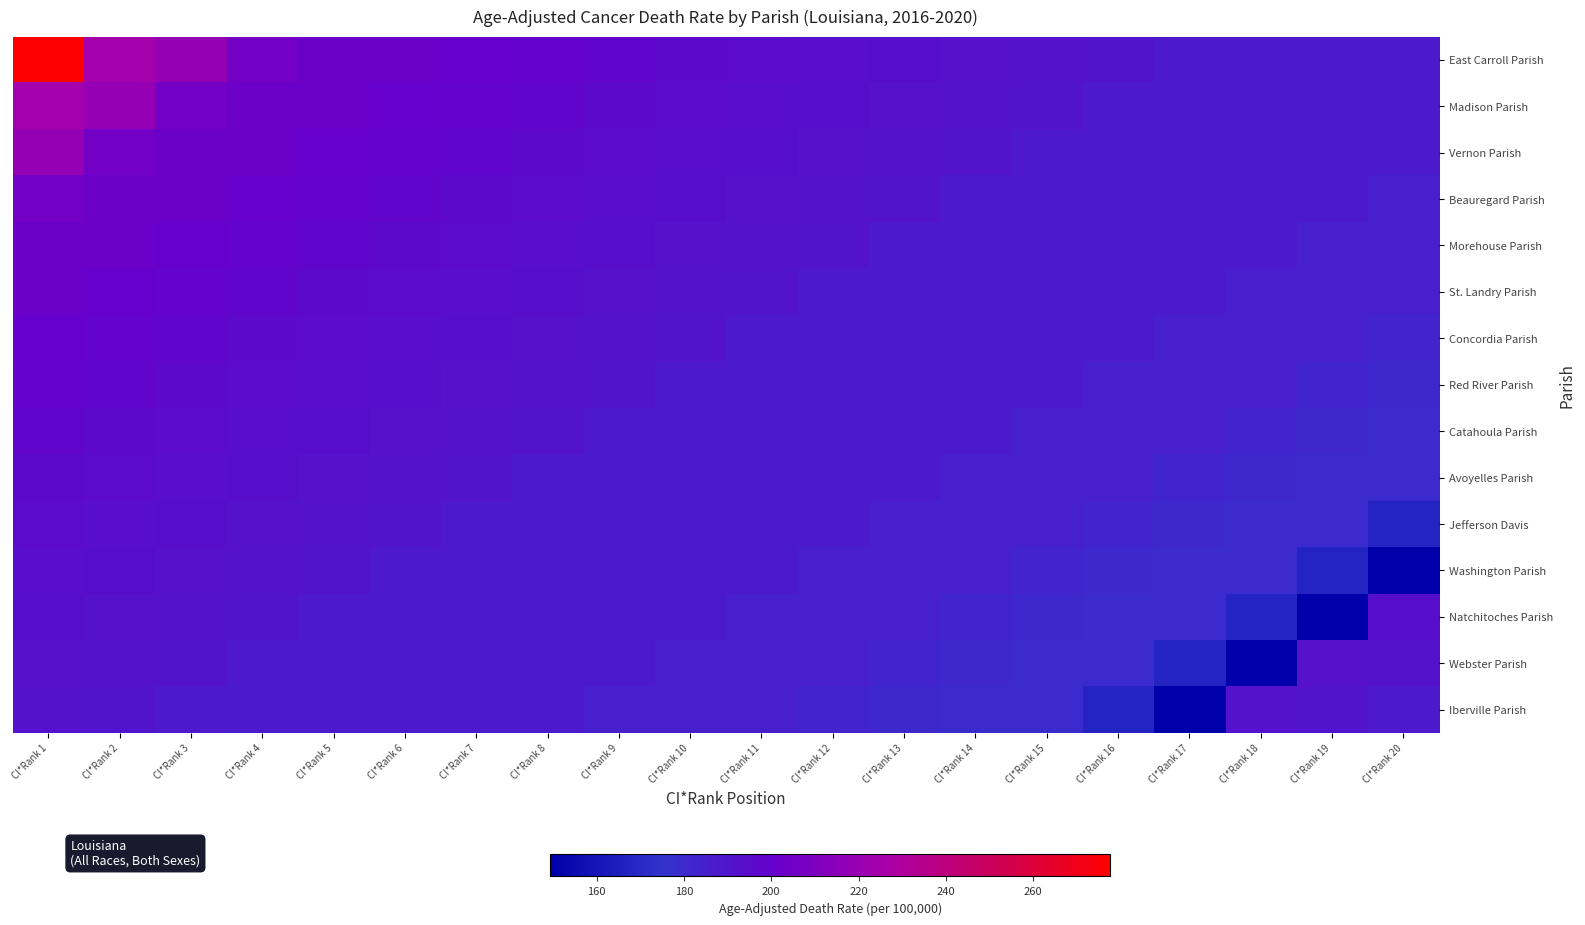

Reading left to right, what are all the values shown in this chart?

East Carroll Parish: CI*Rank 1=277.7	CI*Rank 2=224.4	CI*Rank 3=218.7	CI*Rank 4=206.0	CI*Rank 5=202.9	CI*Rank 6=202.9	CI*Rank 7=200.6	CI*Rank 8=199.2	CI*Rank 9=198.6	CI*Rank 10=196.4	CI*Rank 11=195.9	CI*Rank 12=194.0	CI*Rank 13=193.4	CI*Rank 14=192.3	CI*Rank 15=191.7	CI*Rank 16=191.4	CI*Rank 17=188.5	CI*Rank 18=188.4	CI*Rank 19=188.4	CI*Rank 20=188.2
Madison Parish: CI*Rank 1=224.4	CI*Rank 2=218.7	CI*Rank 3=206.0	CI*Rank 4=202.9	CI*Rank 5=202.9	CI*Rank 6=200.6	CI*Rank 7=199.2	CI*Rank 8=198.6	CI*Rank 9=196.4	CI*Rank 10=195.9	CI*Rank 11=194.0	CI*Rank 12=193.4	CI*Rank 13=192.3	CI*Rank 14=191.7	CI*Rank 15=191.4	CI*Rank 16=188.5	CI*Rank 17=188.4	CI*Rank 18=188.4	CI*Rank 19=188.2	CI*Rank 20=188.0
Vernon Parish: CI*Rank 1=218.7	CI*Rank 2=206.0	CI*Rank 3=202.9	CI*Rank 4=202.9	CI*Rank 5=200.6	CI*Rank 6=199.2	CI*Rank 7=198.6	CI*Rank 8=196.4	CI*Rank 9=195.9	CI*Rank 10=194.0	CI*Rank 11=193.4	CI*Rank 12=192.3	CI*Rank 13=191.7	CI*Rank 14=191.4	CI*Rank 15=188.5	CI*Rank 16=188.4	CI*Rank 17=188.4	CI*Rank 18=188.2	CI*Rank 19=188.0	CI*Rank 20=187.7
Beauregard Parish: CI*Rank 1=206.0	CI*Rank 2=202.9	CI*Rank 3=202.9	CI*Rank 4=200.6	CI*Rank 5=199.2	CI*Rank 6=198.6	CI*Rank 7=196.4	CI*Rank 8=195.9	CI*Rank 9=194.0	CI*Rank 10=193.4	CI*Rank 11=192.3	CI*Rank 12=191.7	CI*Rank 13=191.4	CI*Rank 14=188.5	CI*Rank 15=188.4	CI*Rank 16=188.4	CI*Rank 17=188.2	CI*Rank 18=188.0	CI*Rank 19=187.7	CI*Rank 20=185.4
Morehouse Parish: CI*Rank 1=202.9	CI*Rank 2=202.9	CI*Rank 3=200.6	CI*Rank 4=199.2	CI*Rank 5=198.6	CI*Rank 6=196.4	CI*Rank 7=195.9	CI*Rank 8=194.0	CI*Rank 9=193.4	CI*Rank 10=192.3	CI*Rank 11=191.7	CI*Rank 12=191.4	CI*Rank 13=188.5	CI*Rank 14=188.4	CI*Rank 15=188.4	CI*Rank 16=188.2	CI*Rank 17=188.0	CI*Rank 18=187.7	CI*Rank 19=185.4	CI*Rank 20=185.3
St. Landry Parish: CI*Rank 1=202.9	CI*Rank 2=200.6	CI*Rank 3=199.2	CI*Rank 4=198.6	CI*Rank 5=196.4	CI*Rank 6=195.9	CI*Rank 7=194.0	CI*Rank 8=193.4	CI*Rank 9=192.3	CI*Rank 10=191.7	CI*Rank 11=191.4	CI*Rank 12=188.5	CI*Rank 13=188.4	CI*Rank 14=188.4	CI*Rank 15=188.2	CI*Rank 16=188.0	CI*Rank 17=187.7	CI*Rank 18=185.4	CI*Rank 19=185.3	CI*Rank 20=185.2
Concordia Parish: CI*Rank 1=200.6	CI*Rank 2=199.2	CI*Rank 3=198.6	CI*Rank 4=196.4	CI*Rank 5=195.9	CI*Rank 6=194.0	CI*Rank 7=193.4	CI*Rank 8=192.3	CI*Rank 9=191.7	CI*Rank 10=191.4	CI*Rank 11=188.5	CI*Rank 12=188.4	CI*Rank 13=188.4	CI*Rank 14=188.2	CI*Rank 15=188.0	CI*Rank 16=187.7	CI*Rank 17=185.4	CI*Rank 18=185.3	CI*Rank 19=185.2	CI*Rank 20=182.7
Red River Parish: CI*Rank 1=199.2	CI*Rank 2=198.6	CI*Rank 3=196.4	CI*Rank 4=195.9	CI*Rank 5=194.0	CI*Rank 6=193.4	CI*Rank 7=192.3	CI*Rank 8=191.7	CI*Rank 9=191.4	CI*Rank 10=188.5	CI*Rank 11=188.4	CI*Rank 12=188.4	CI*Rank 13=188.2	CI*Rank 14=188.0	CI*Rank 15=187.7	CI*Rank 16=185.4	CI*Rank 17=185.3	CI*Rank 18=185.2	CI*Rank 19=182.7	CI*Rank 20=180.7
Catahoula Parish: CI*Rank 1=198.6	CI*Rank 2=196.4	CI*Rank 3=195.9	CI*Rank 4=194.0	CI*Rank 5=193.4	CI*Rank 6=192.3	CI*Rank 7=191.7	CI*Rank 8=191.4	CI*Rank 9=188.5	CI*Rank 10=188.4	CI*Rank 11=188.4	CI*Rank 12=188.2	CI*Rank 13=188.0	CI*Rank 14=187.7	CI*Rank 15=185.4	CI*Rank 16=185.3	CI*Rank 17=185.2	CI*Rank 18=182.7	CI*Rank 19=180.7	CI*Rank 20=179.4
Avoyelles Parish: CI*Rank 1=196.4	CI*Rank 2=195.9	CI*Rank 3=194.0	CI*Rank 4=193.4	CI*Rank 5=192.3	CI*Rank 6=191.7	CI*Rank 7=191.4	CI*Rank 8=188.5	CI*Rank 9=188.4	CI*Rank 10=188.4	CI*Rank 11=188.2	CI*Rank 12=188.0	CI*Rank 13=187.7	CI*Rank 14=185.4	CI*Rank 15=185.3	CI*Rank 16=185.2	CI*Rank 17=182.7	CI*Rank 18=180.7	CI*Rank 19=179.4	CI*Rank 20=179.1
Jefferson Davis: CI*Rank 1=195.9	CI*Rank 2=194.0	CI*Rank 3=193.4	CI*Rank 4=192.3	CI*Rank 5=191.7	CI*Rank 6=191.4	CI*Rank 7=188.5	CI*Rank 8=188.4	CI*Rank 9=188.4	CI*Rank 10=188.2	CI*Rank 11=188.0	CI*Rank 12=187.7	CI*Rank 13=185.4	CI*Rank 14=185.3	CI*Rank 15=185.2	CI*Rank 16=182.7	CI*Rank 17=180.7	CI*Rank 18=179.4	CI*Rank 19=179.1	CI*Rank 20=168.3
Washington Parish: CI*Rank 1=194.0	CI*Rank 2=193.4	CI*Rank 3=192.3	CI*Rank 4=191.7	CI*Rank 5=191.4	CI*Rank 6=188.5	CI*Rank 7=188.4	CI*Rank 8=188.4	CI*Rank 9=188.2	CI*Rank 10=188.0	CI*Rank 11=187.7	CI*Rank 12=185.4	CI*Rank 13=185.3	CI*Rank 14=185.2	CI*Rank 15=182.7	CI*Rank 16=180.7	CI*Rank 17=179.4	CI*Rank 18=179.1	CI*Rank 19=168.3	CI*Rank 20=149.4
Natchitoches Parish: CI*Rank 1=193.4	CI*Rank 2=192.3	CI*Rank 3=191.7	CI*Rank 4=191.4	CI*Rank 5=188.5	CI*Rank 6=188.4	CI*Rank 7=188.4	CI*Rank 8=188.2	CI*Rank 9=188.0	CI*Rank 10=187.7	CI*Rank 11=185.4	CI*Rank 12=185.3	CI*Rank 13=185.2	CI*Rank 14=182.7	CI*Rank 15=180.7	CI*Rank 16=179.4	CI*Rank 17=179.1	CI*Rank 18=168.3	CI*Rank 19=149.4	CI*Rank 20=193.4
Webster Parish: CI*Rank 1=192.3	CI*Rank 2=191.7	CI*Rank 3=191.4	CI*Rank 4=188.5	CI*Rank 5=188.4	CI*Rank 6=188.4	CI*Rank 7=188.2	CI*Rank 8=188.0	CI*Rank 9=187.7	CI*Rank 10=185.4	CI*Rank 11=185.3	CI*Rank 12=185.2	CI*Rank 13=182.7	CI*Rank 14=180.7	CI*Rank 15=179.4	CI*Rank 16=179.1	CI*Rank 17=168.3	CI*Rank 18=149.4	CI*Rank 19=192.3	CI*Rank 20=191.7
Iberville Parish: CI*Rank 1=191.7	CI*Rank 2=191.4	CI*Rank 3=188.5	CI*Rank 4=188.4	CI*Rank 5=188.4	CI*Rank 6=188.2	CI*Rank 7=188.0	CI*Rank 8=187.7	CI*Rank 9=185.4	CI*Rank 10=185.3	CI*Rank 11=185.2	CI*Rank 12=182.7	CI*Rank 13=180.7	CI*Rank 14=179.4	CI*Rank 15=179.1	CI*Rank 16=168.3	CI*Rank 17=149.4	CI*Rank 18=191.7	CI*Rank 19=191.4	CI*Rank 20=188.5